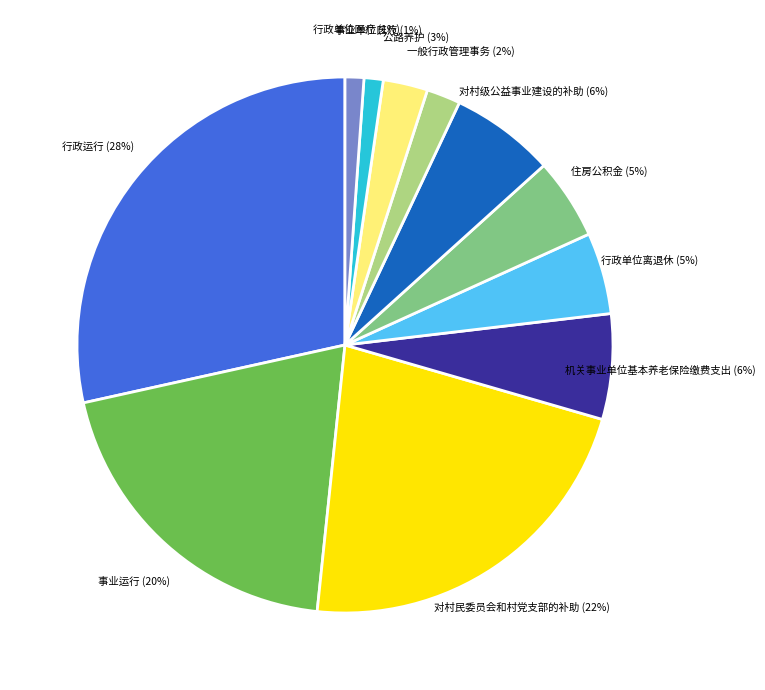

What is the ratio of the value at 住房公积金 to the value at 机关事业单位基本养老保险缴费支出?

0.8